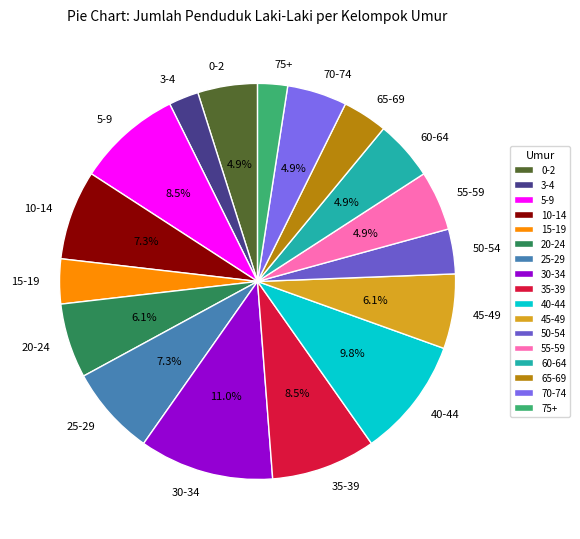

To the nearest percent, what is the combined percentage of 50-54 and 65-69?

7%